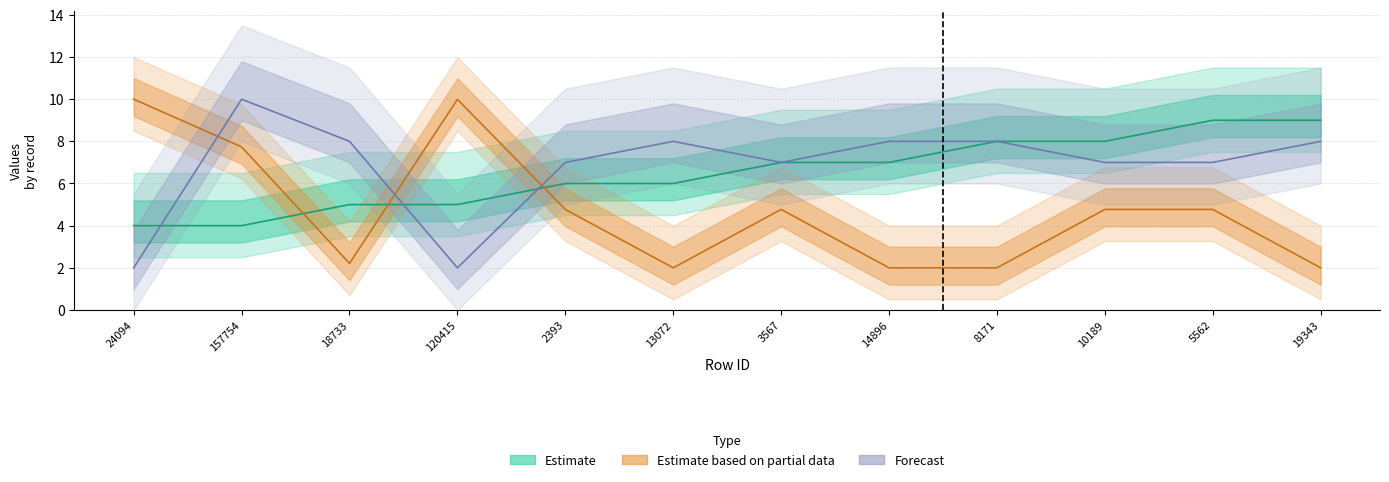

Reading left to right, what are all the values shown in this chart?

SiteOrder: 24094=4.0	157754=4.0	18733=5.0	120415=5.0	2393=6.0	13072=6.0	3567=7.0	14896=7.0	8171=8.0	10189=8.0	5562=9.0	19343=9.0
XCoord_norm: 24094=10.0	157754=7.7	18733=2.2	120415=10.0	2393=4.8	13072=2.0	3567=4.8	14896=2.0	8171=2.0	10189=4.8	5562=4.8	19343=2.0
Police Districts: 24094=2.0	157754=10.0	18733=8.0	120415=2.0	2393=7.0	13072=8.0	3567=7.0	14896=8.0	8171=8.0	10189=7.0	5562=7.0	19343=8.0